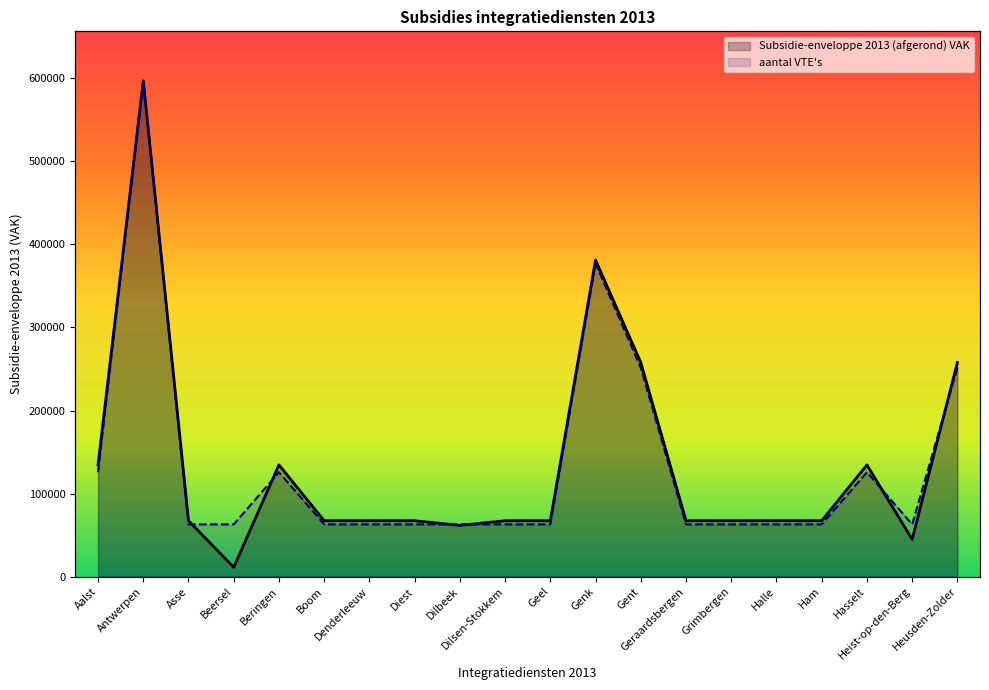

How many distinct data groups are displayed?

2